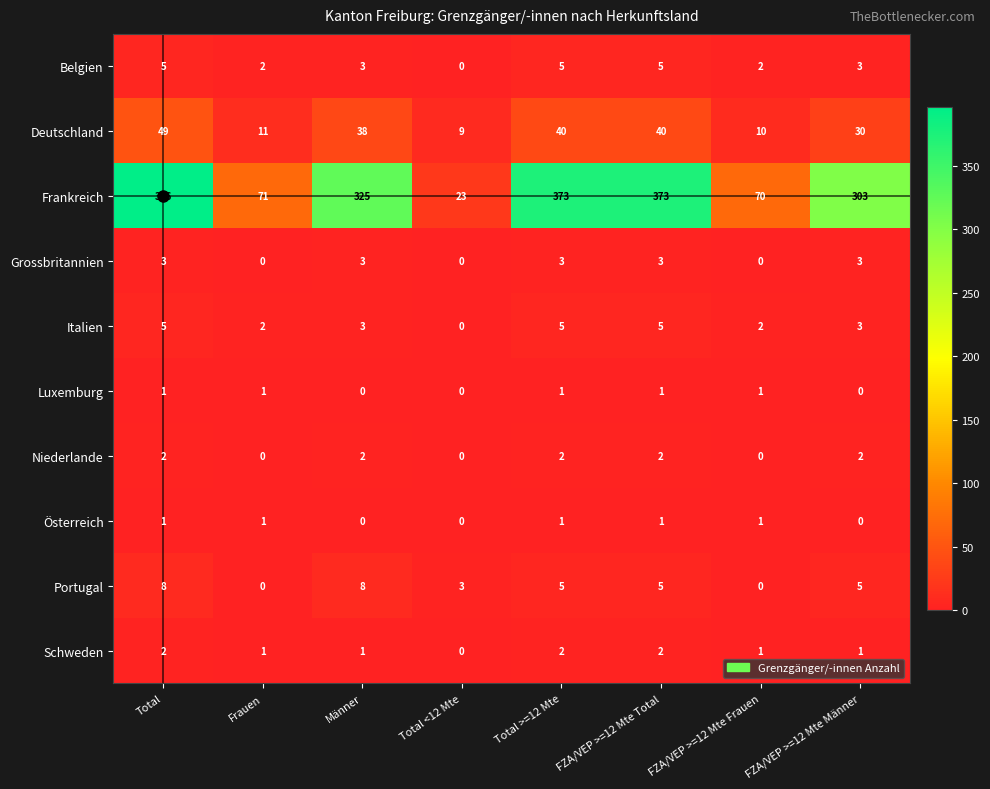

Which series has the largest total across all categories?

Frankreich